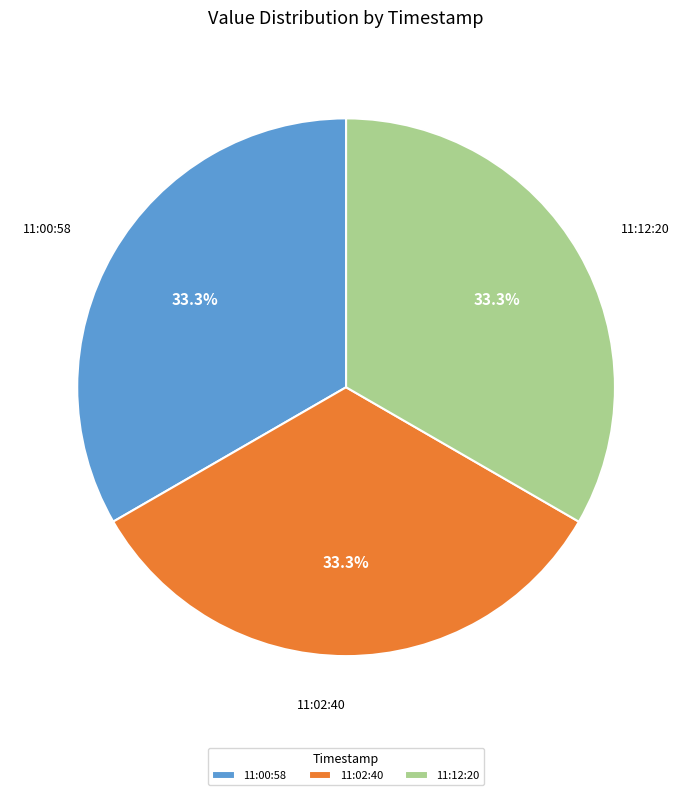

How much of the chart is everything except 11:00:58?

66.7%